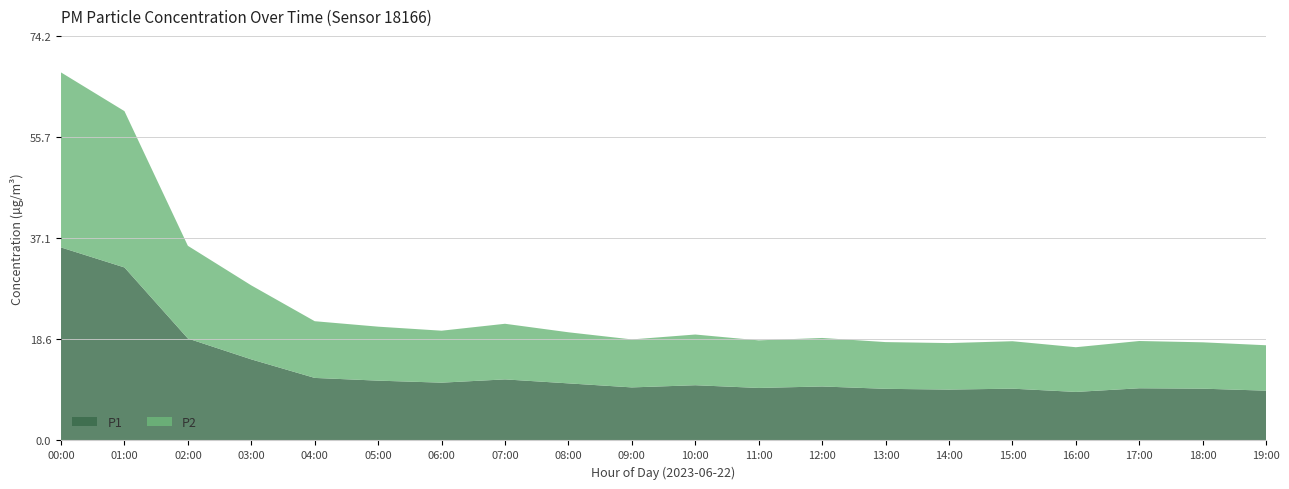

Reading left to right, list all the values displayed in this chart.

P1: 00:00=35.4	01:00=31.7	02:00=18.7	03:00=14.9	04:00=11.5	05:00=11.0	06:00=10.6	07:00=11.2	08:00=10.5	09:00=9.7	10:00=10.1	11:00=9.6	12:00=9.9	13:00=9.5	14:00=9.3	15:00=9.5	16:00=8.9	17:00=9.6	18:00=9.5	19:00=9.1
P2: 00:00=32.1	01:00=28.7	02:00=17.0	03:00=13.6	04:00=10.4	05:00=9.9	06:00=9.5	07:00=10.2	08:00=9.4	09:00=8.8	10:00=9.3	11:00=8.7	12:00=8.9	13:00=8.6	14:00=8.5	15:00=8.7	16:00=8.2	17:00=8.7	18:00=8.5	19:00=8.3